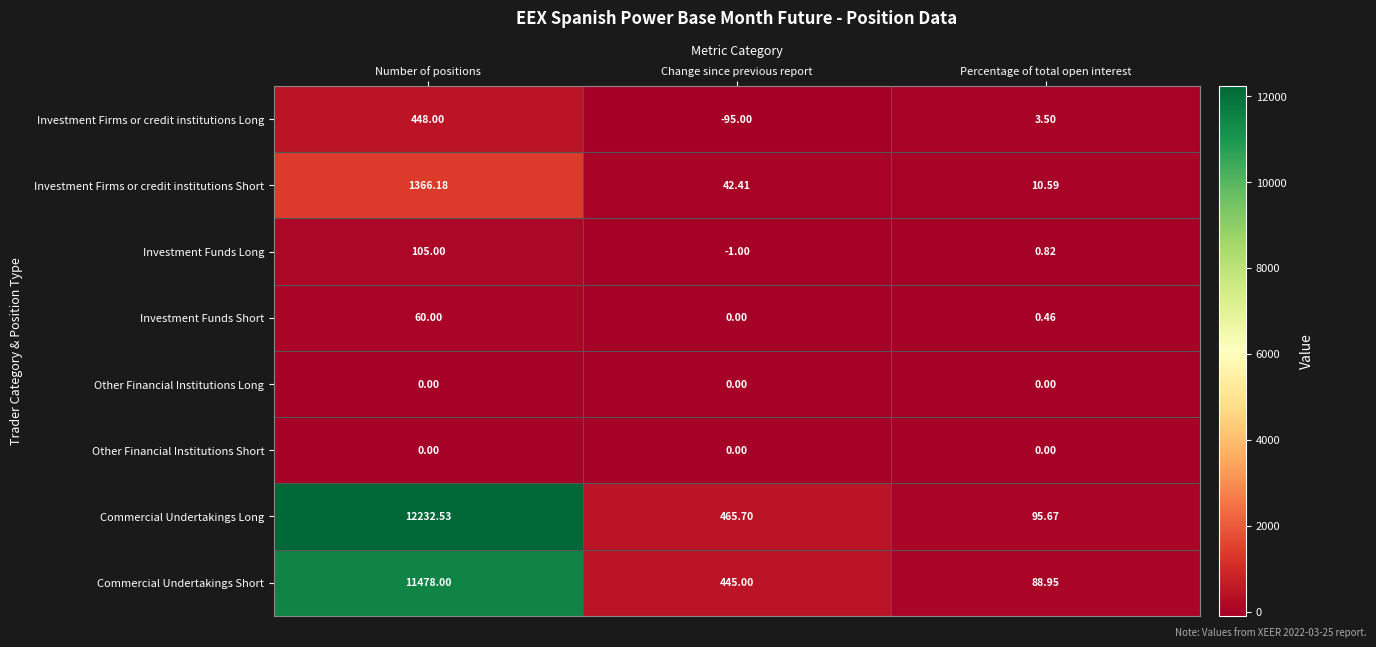

Which series has the widest spread of values?

Commercial Undertakings Long